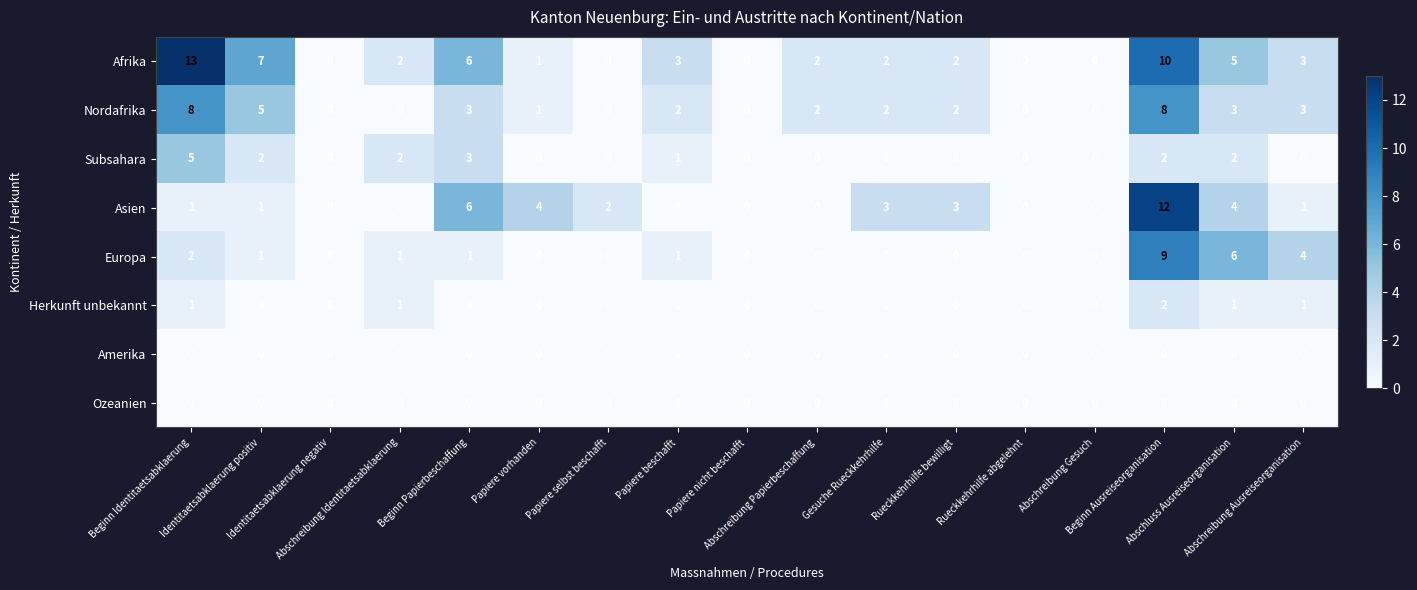

How many categories are shown in the chart?

17